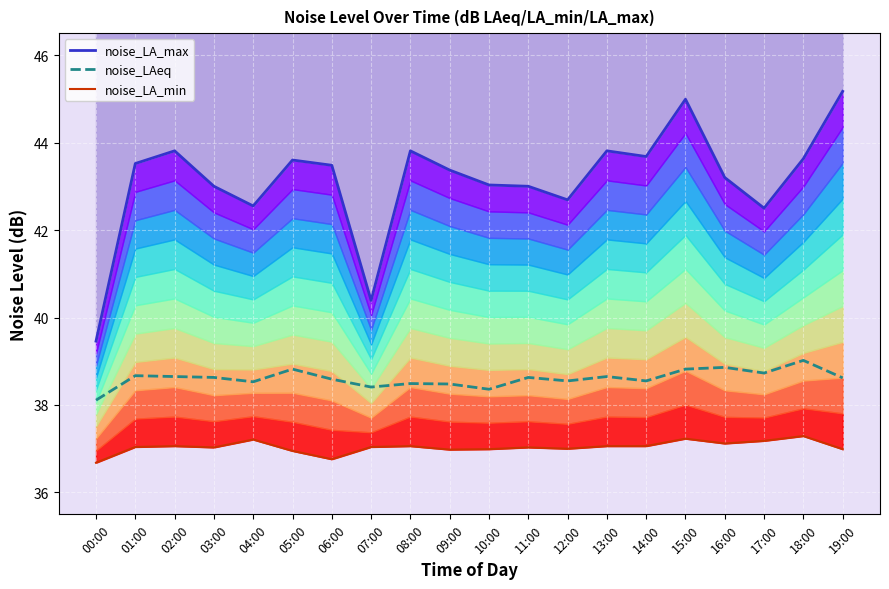

How many data points in noise_LA_max are above 43?

13